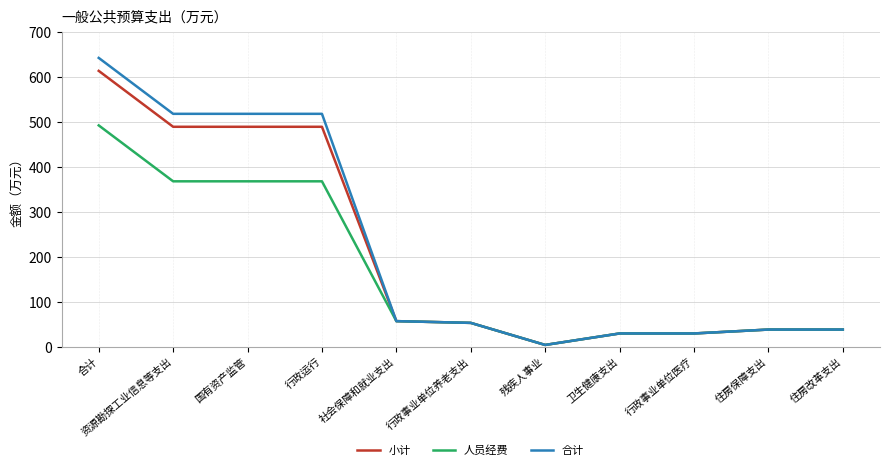

Which series has the largest range (max minus min)?

合计